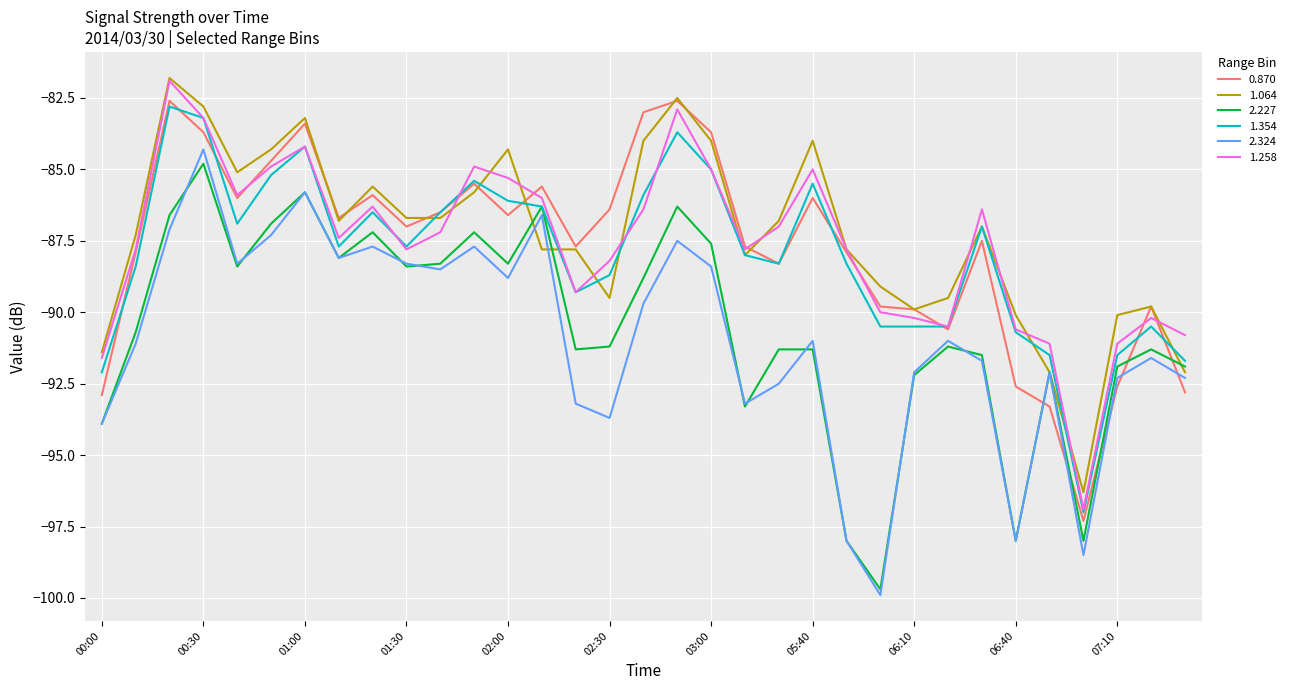

What is the lowest value of the 1.354 series?

-97.0